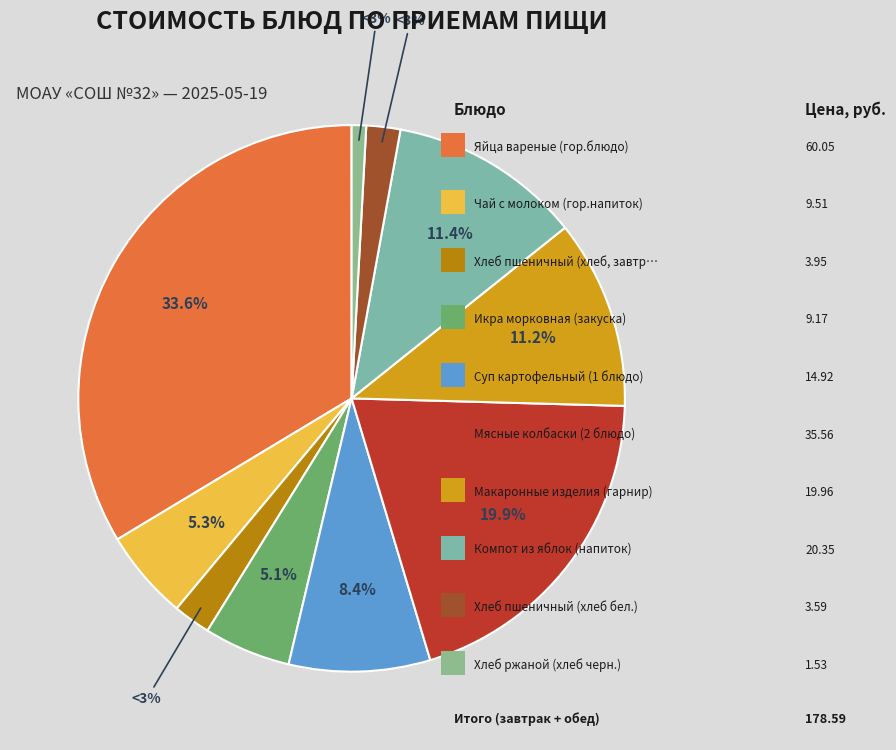

What is the total percentage of Компот из яблок (напиток) and Хлеб ржаной (хлеб черн.)?

12.3%